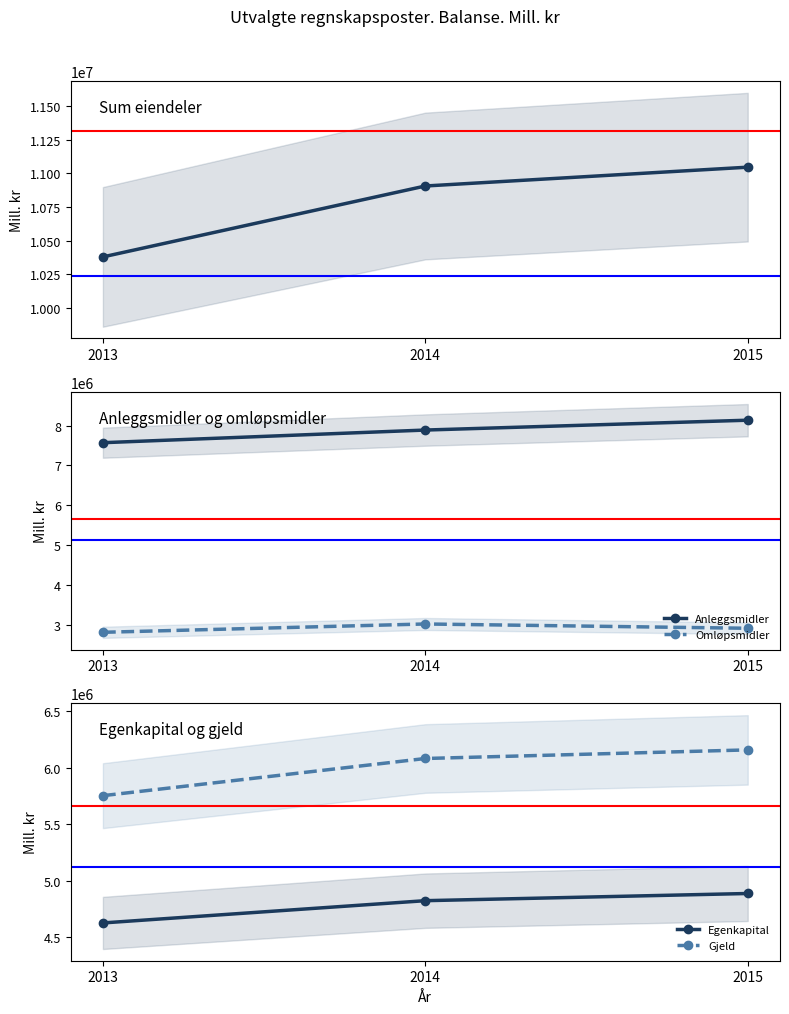

At which category is the sum across all series the highest?

2015